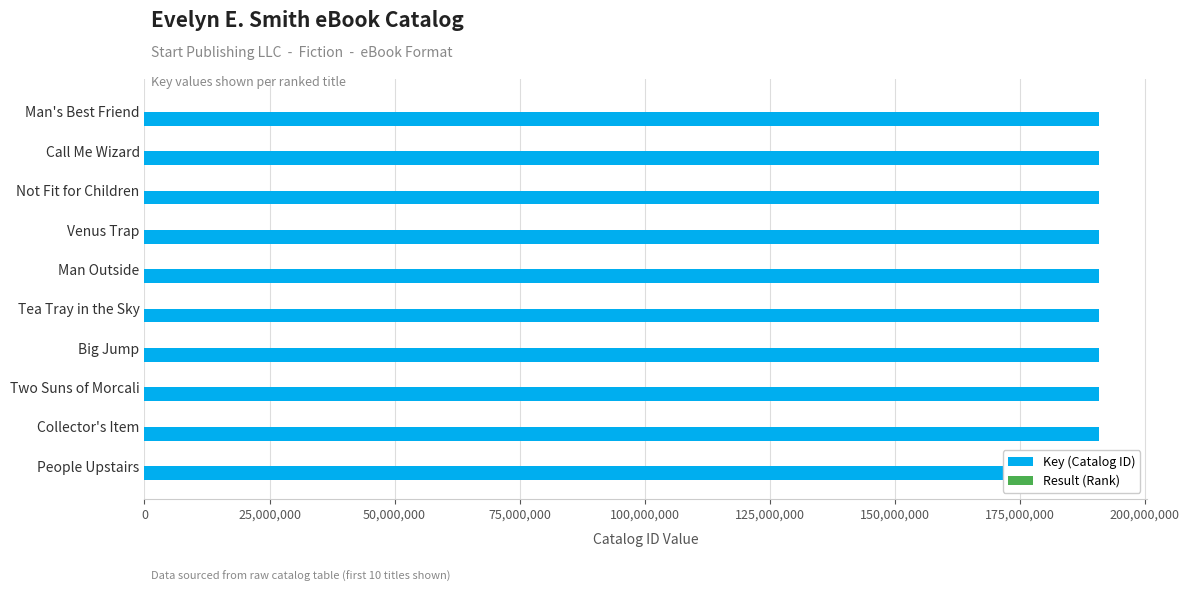

The Key (Catalog ID) series shows 190832159 at Tea Tray in the Sky. True or false?

True